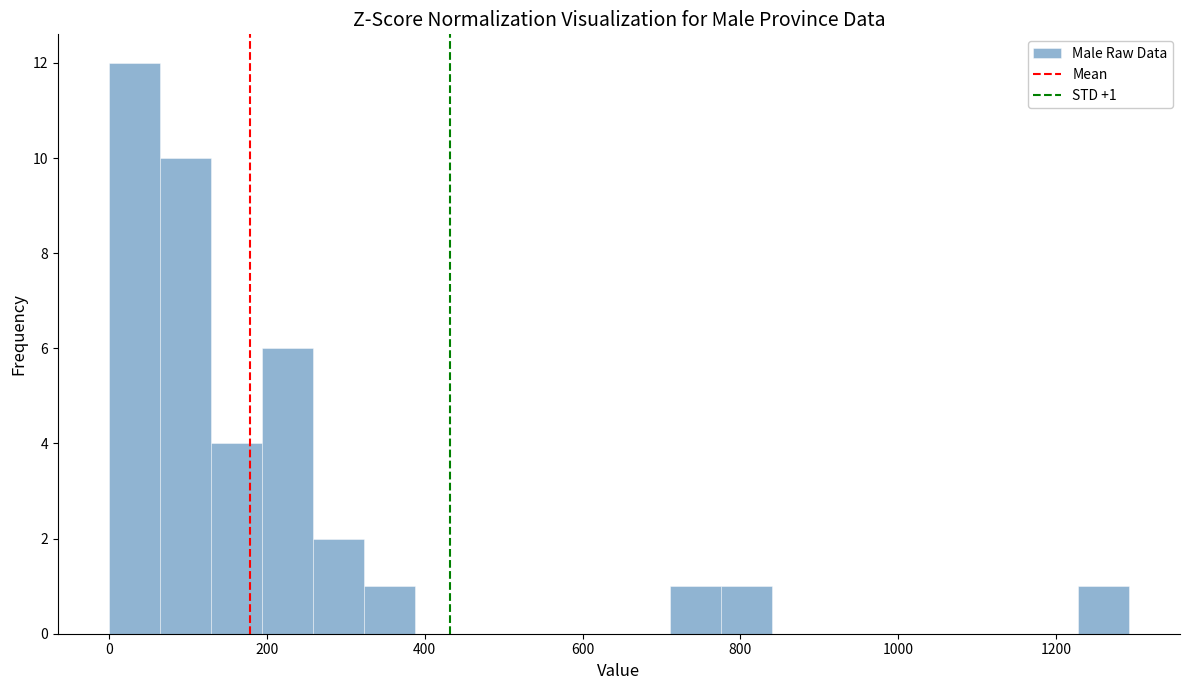

Around what value on the x-axis is the tallest bar? Give the approximate position of its centre, as read against the axis.

40